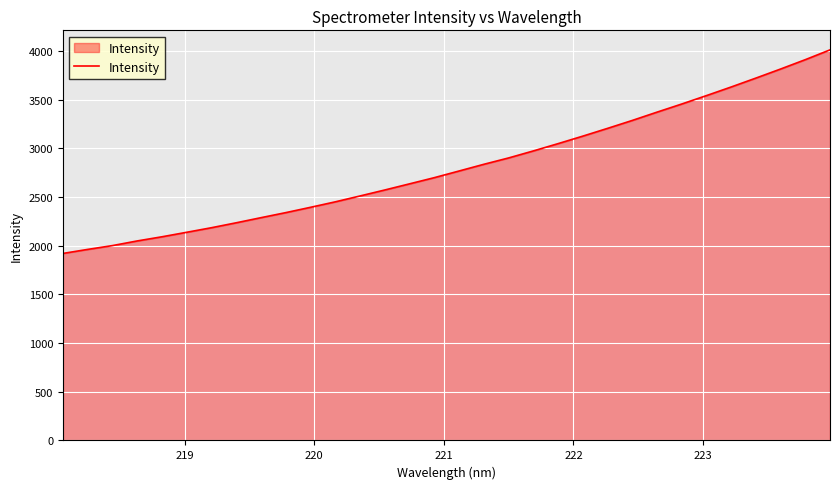

What is the difference between the maximum and minimum values?

2090.2